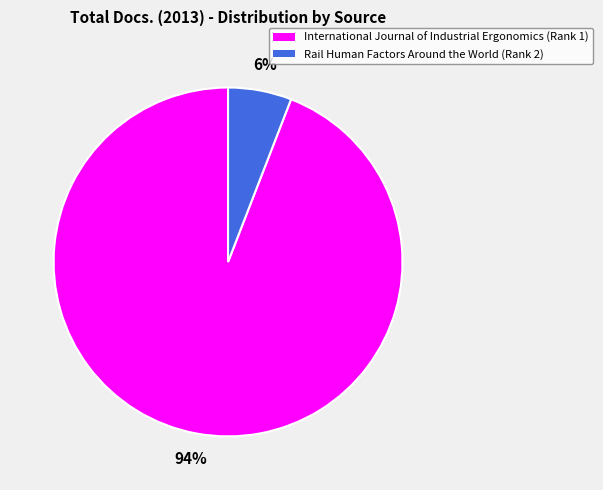

To the nearest percent, what is the combined percentage of International Journal of Industrial Ergonomics and Rail Human Factors Around the World?

100%